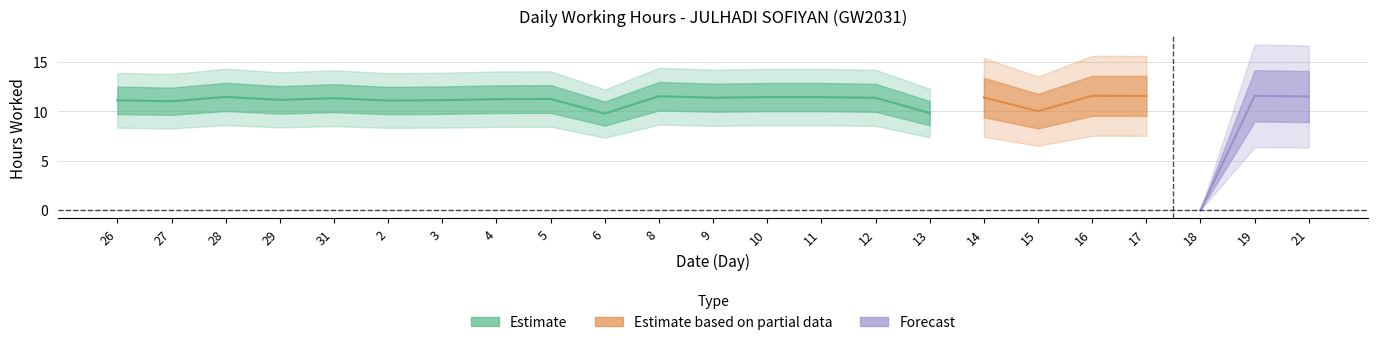

How many categories are shown in the chart?

23